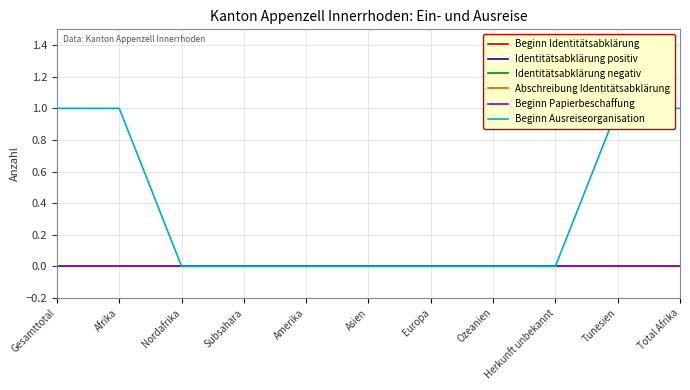

True or false: Beginn Papierbeschaffung and Beginn Identitätsabklärung cross at least once.

False